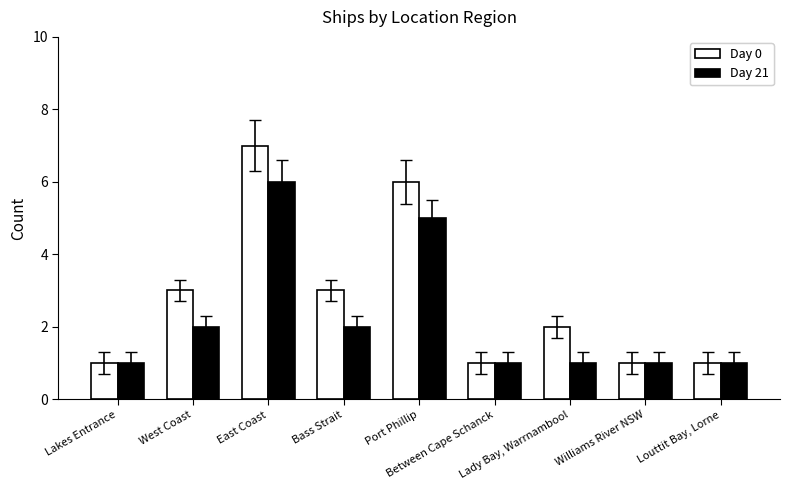

List the series in order of their peak value, lowest first.

Day 21, Day 0